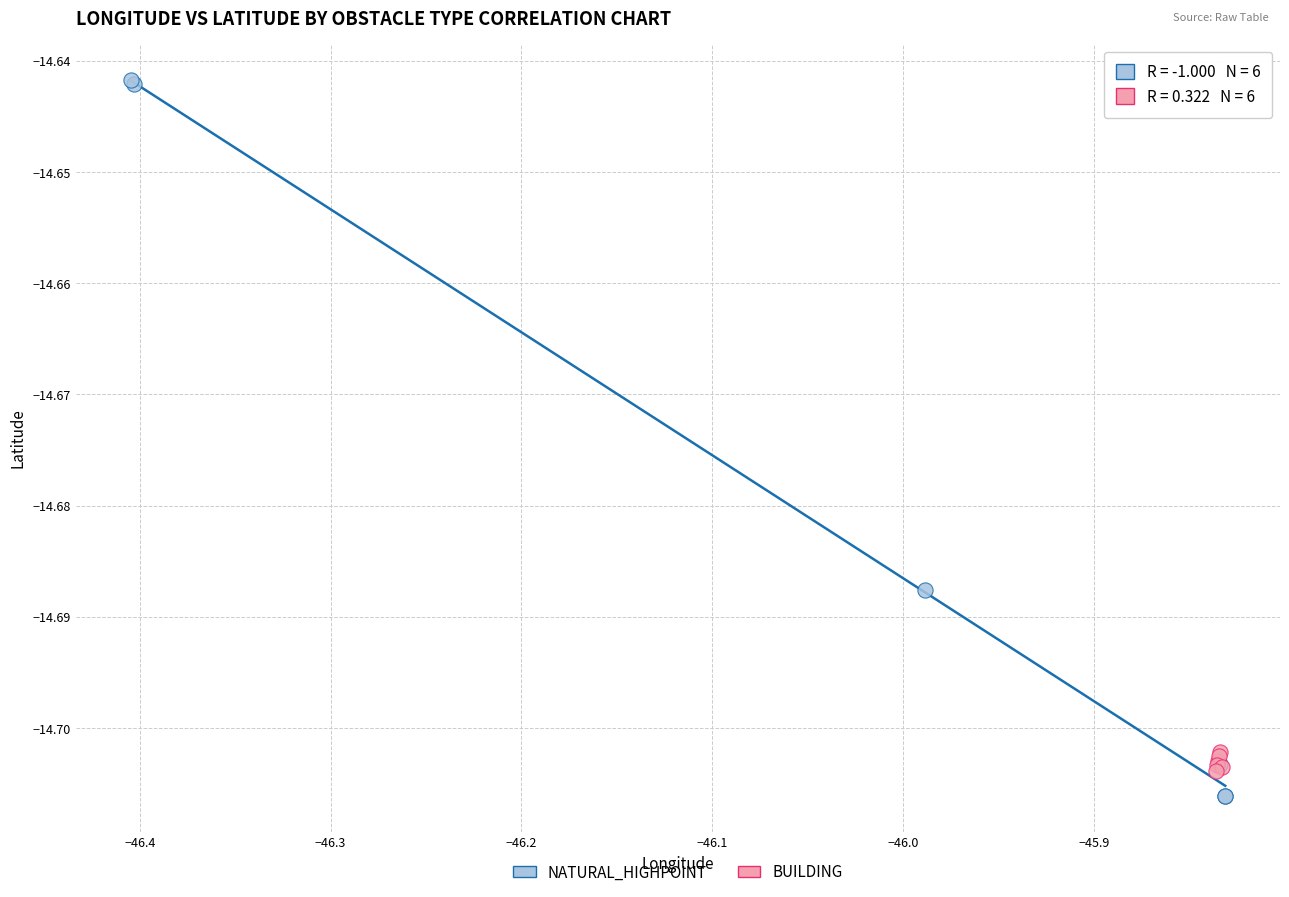

Which series has the widest spread of Y values?

NATURAL_HIGHPOINT